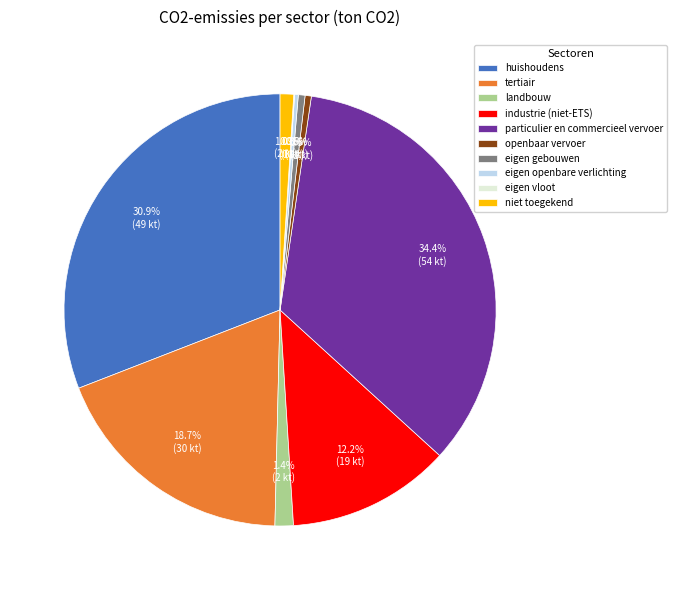

Between landbouw and huishoudens, which is larger?

huishoudens